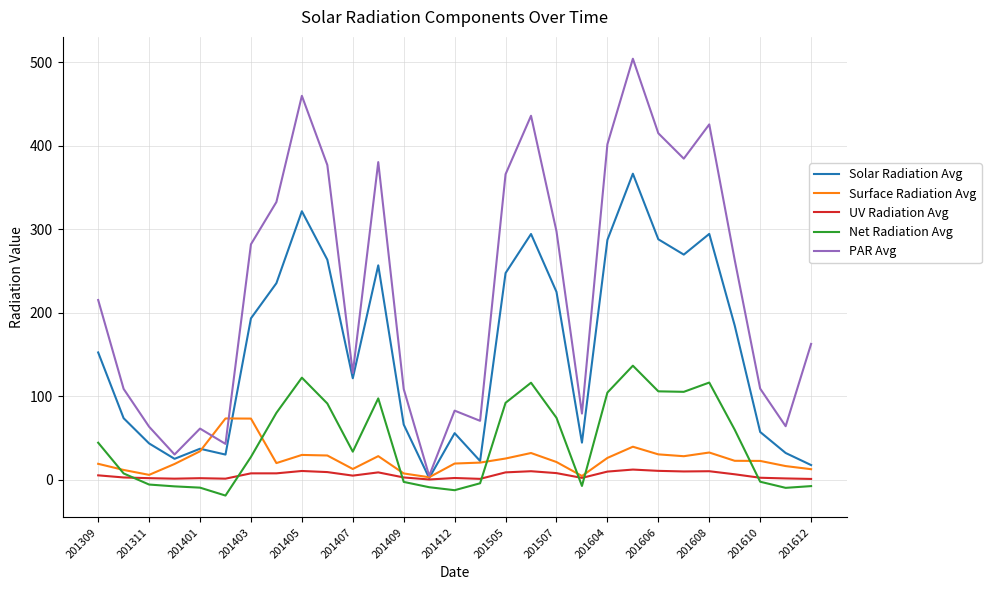

Is this an area chart (filled region under the line)?

No